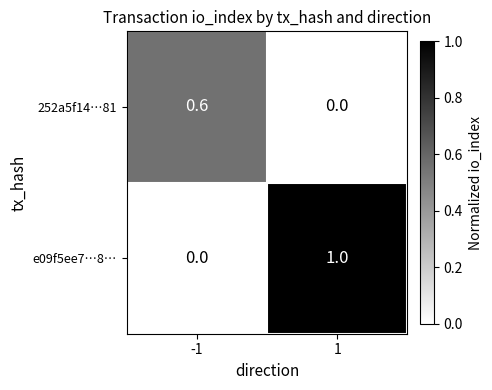

What is the greatest value displayed?

1.0